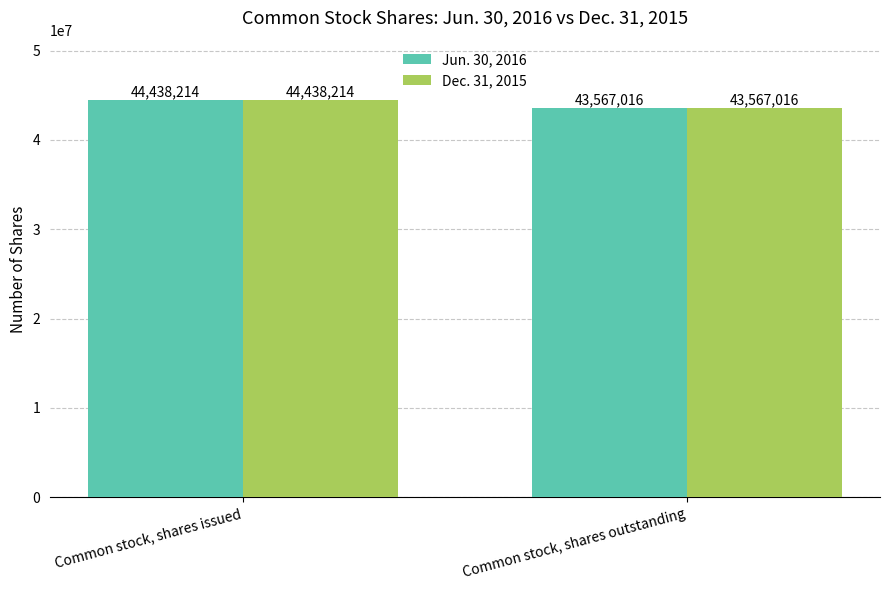

Is it true that Jun. 30, 2016 equals 21977245 at Common stock, shares issued?

False